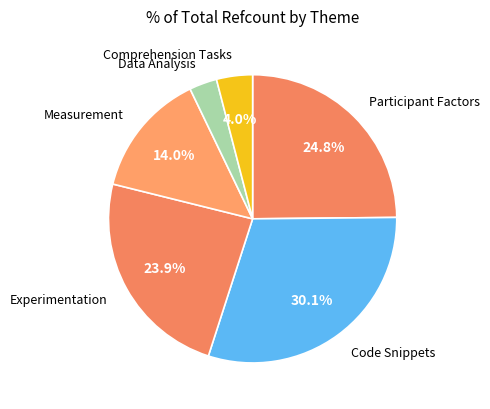

How many segments does this pie chart have?

6